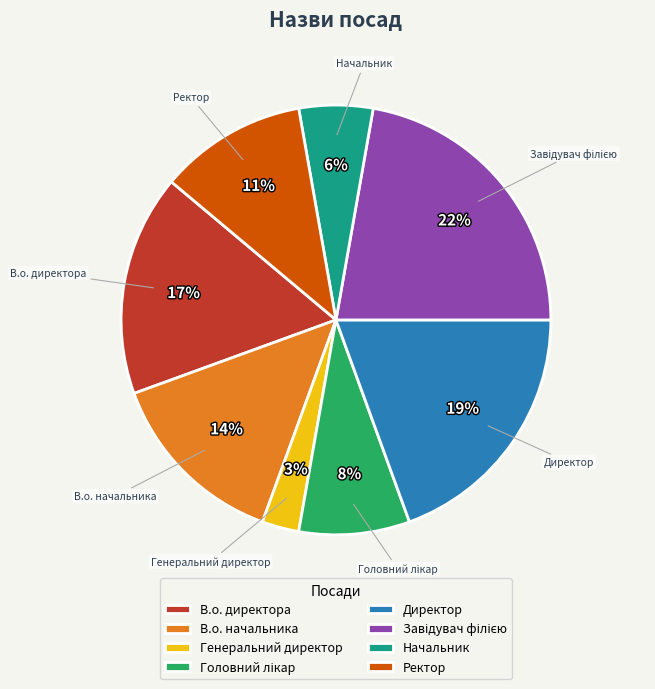

Count the number of slices in the pie.

8